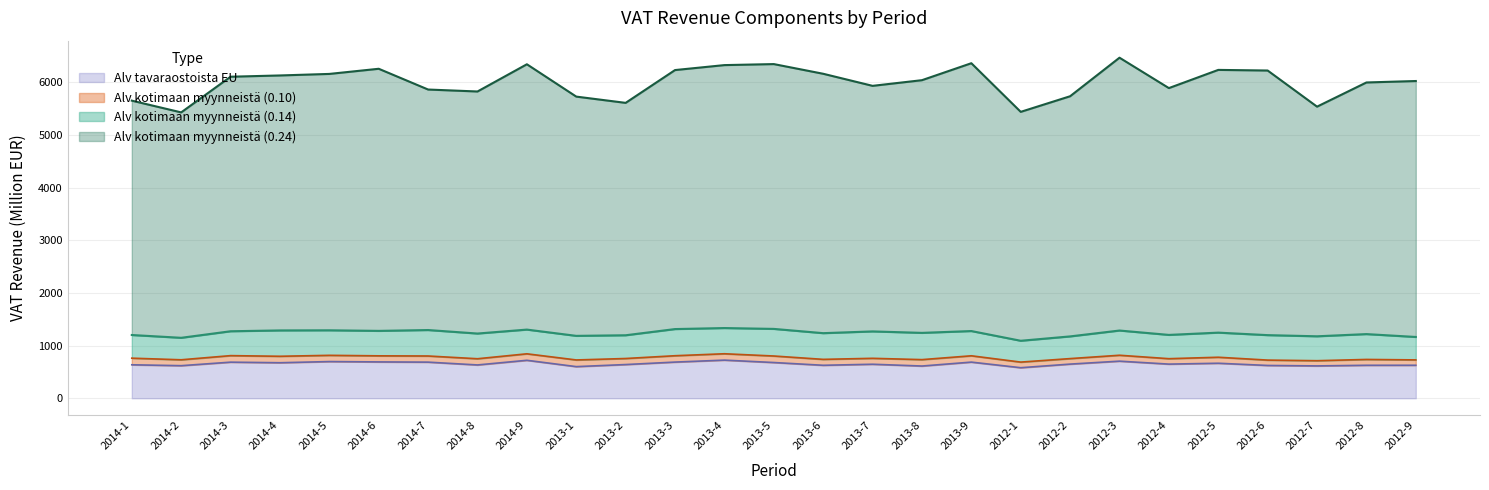

True or false: Alv tavaraostoista EU has more than 2 points higher than both neighbors.

True